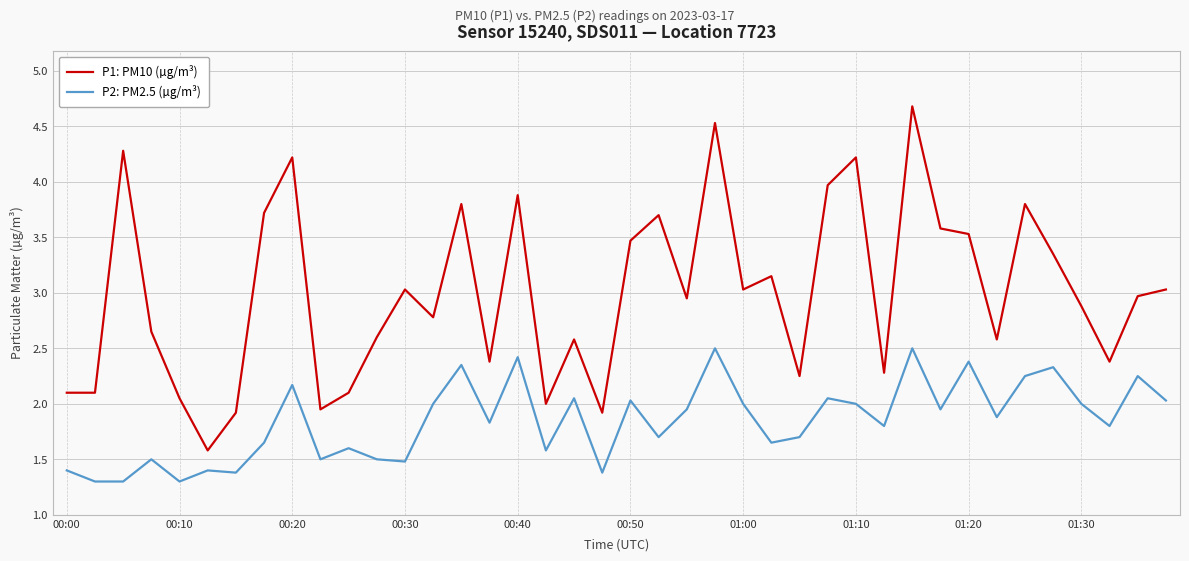

Which series has the largest total across all categories?

P1: PM10 (µg/m³)